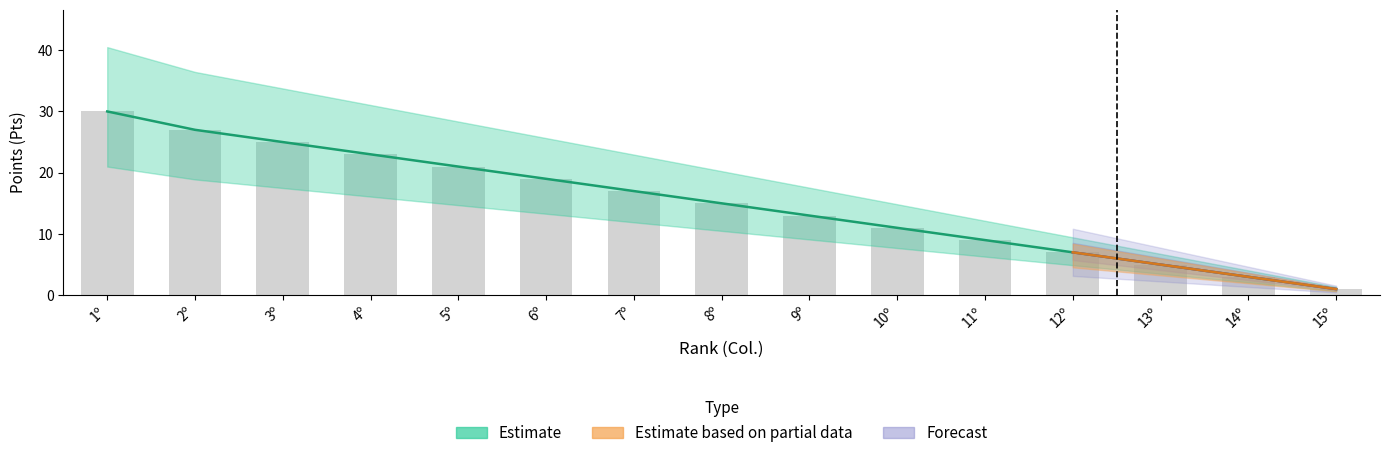

What is the difference between the maximum and minimum values in the Estimate series?

29